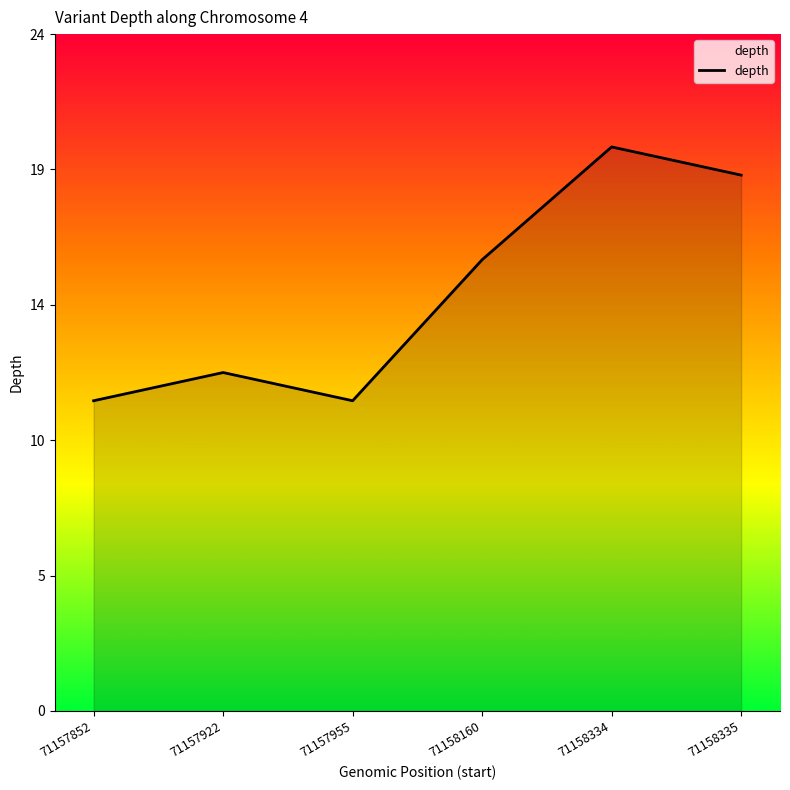

Does the chart display data point markers on the line(s)?

No